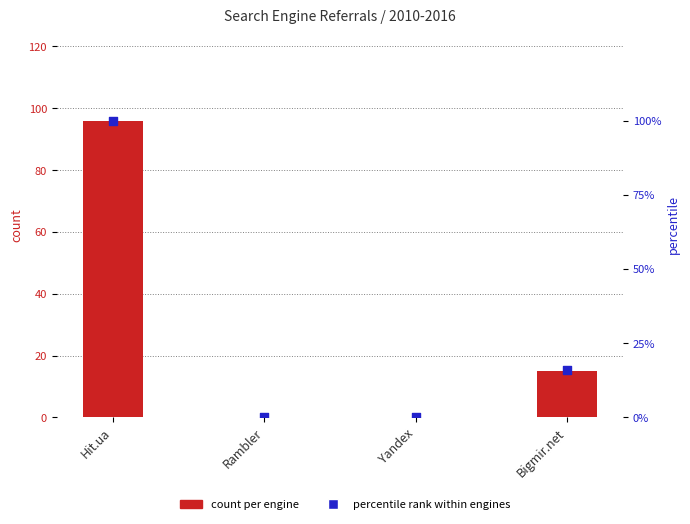

Which series contains the lowest Y value?

count per engine